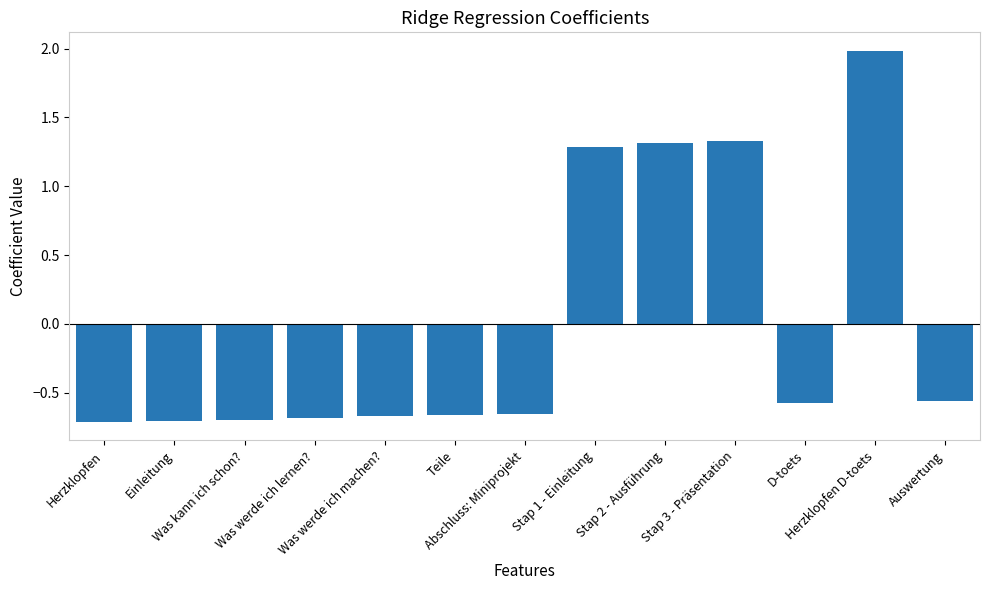

What is the difference between the second highest and minimum values?

2.0